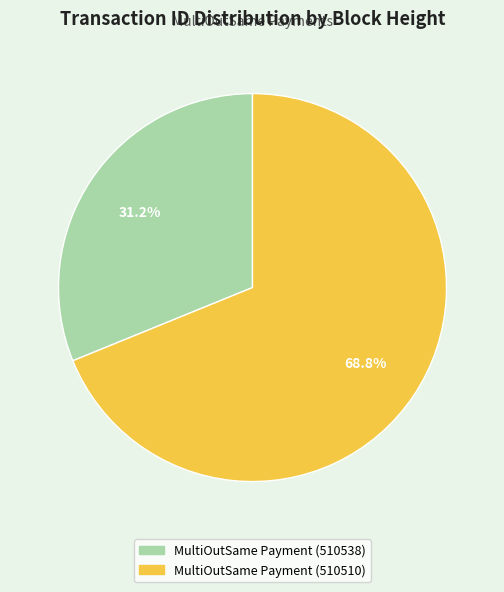

What percentage is the MultiOutSame Payment (510510) slice, to the nearest percent?

69%